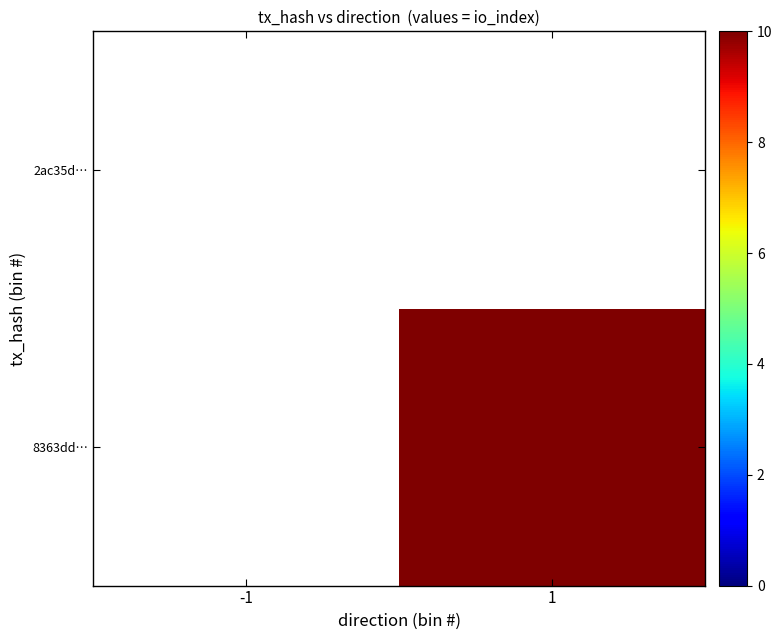

List the labels in order of 2ac35d… value, smallest first.

-1, 1